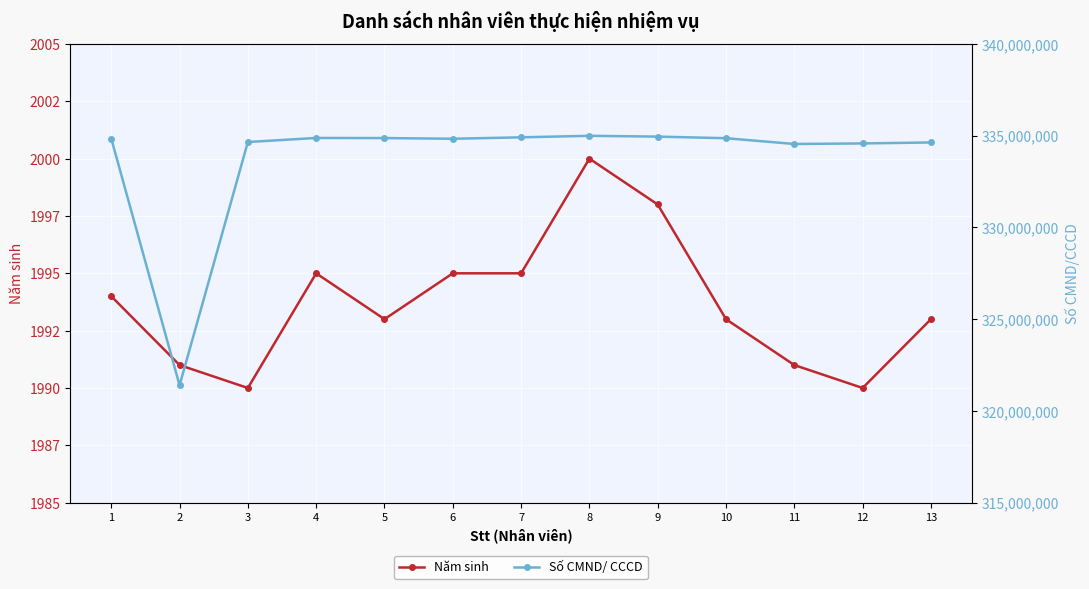

True or false: Số CMND/ CCCD and Năm sinh intersect in this chart.

False